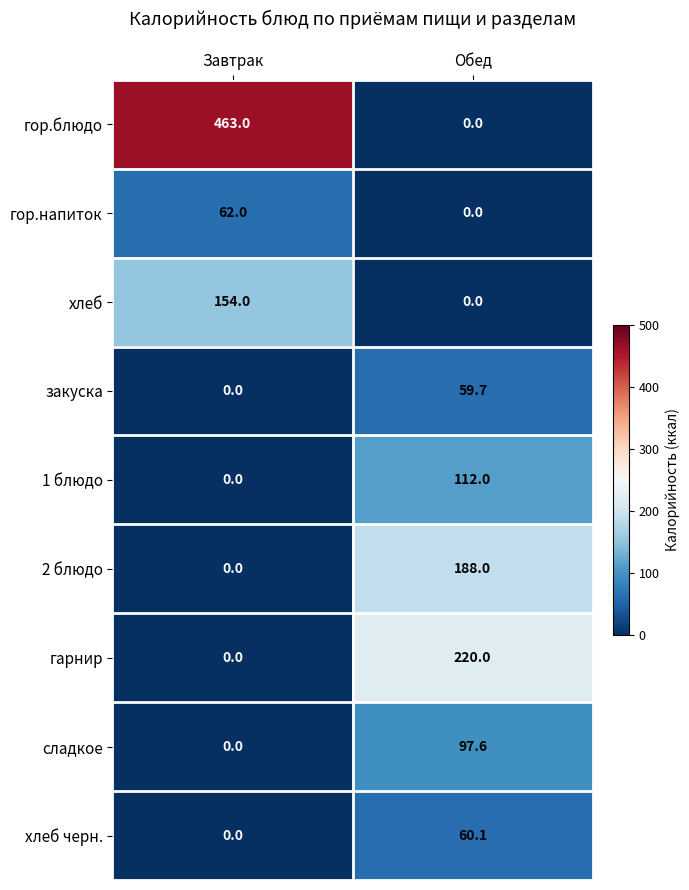

Which category has the highest value in the сладкое series?

Обед